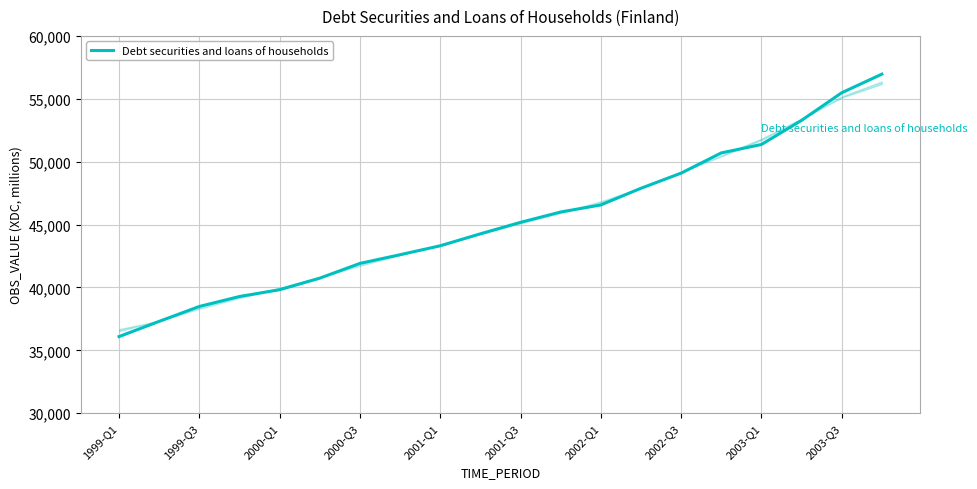

Reading left to right, transcribe all the data shown in this chart.

36095	37304	38489	39280	39820	40739	41911	42603	43313	44264	45176	45997	46561	47885	49088	50695	51366	53283	55478	56957